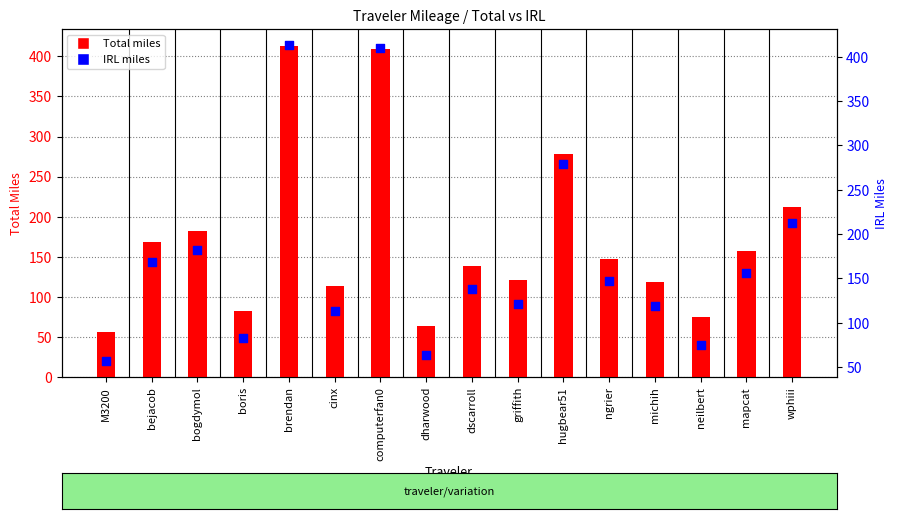

What is the total value across all series at neilbert?

150.7